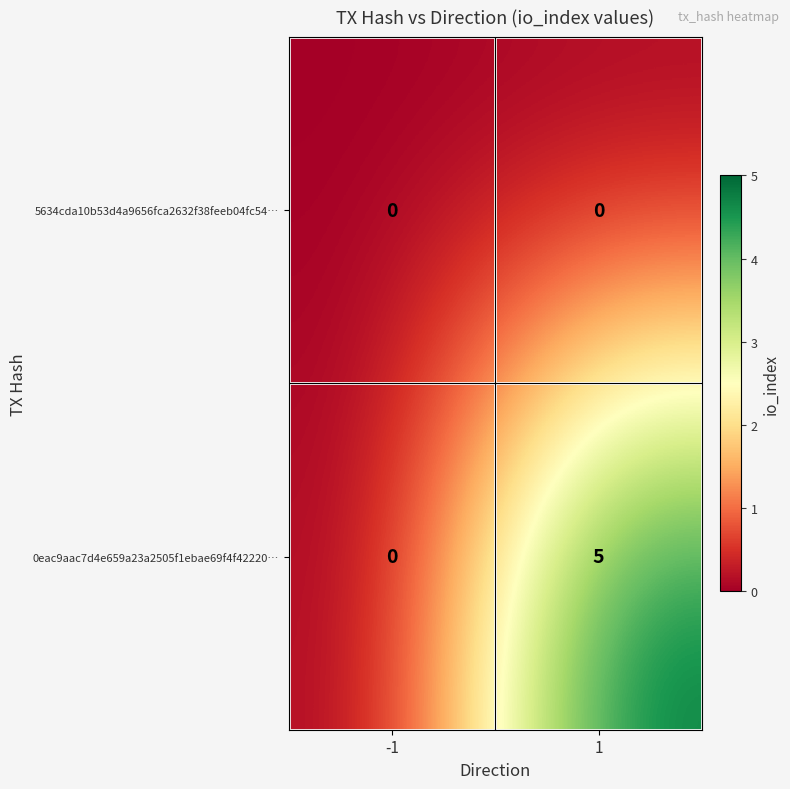

Which series has the largest total across all categories?

0eac9aac7d4e659a23a2505f1ebae69f4f42220…